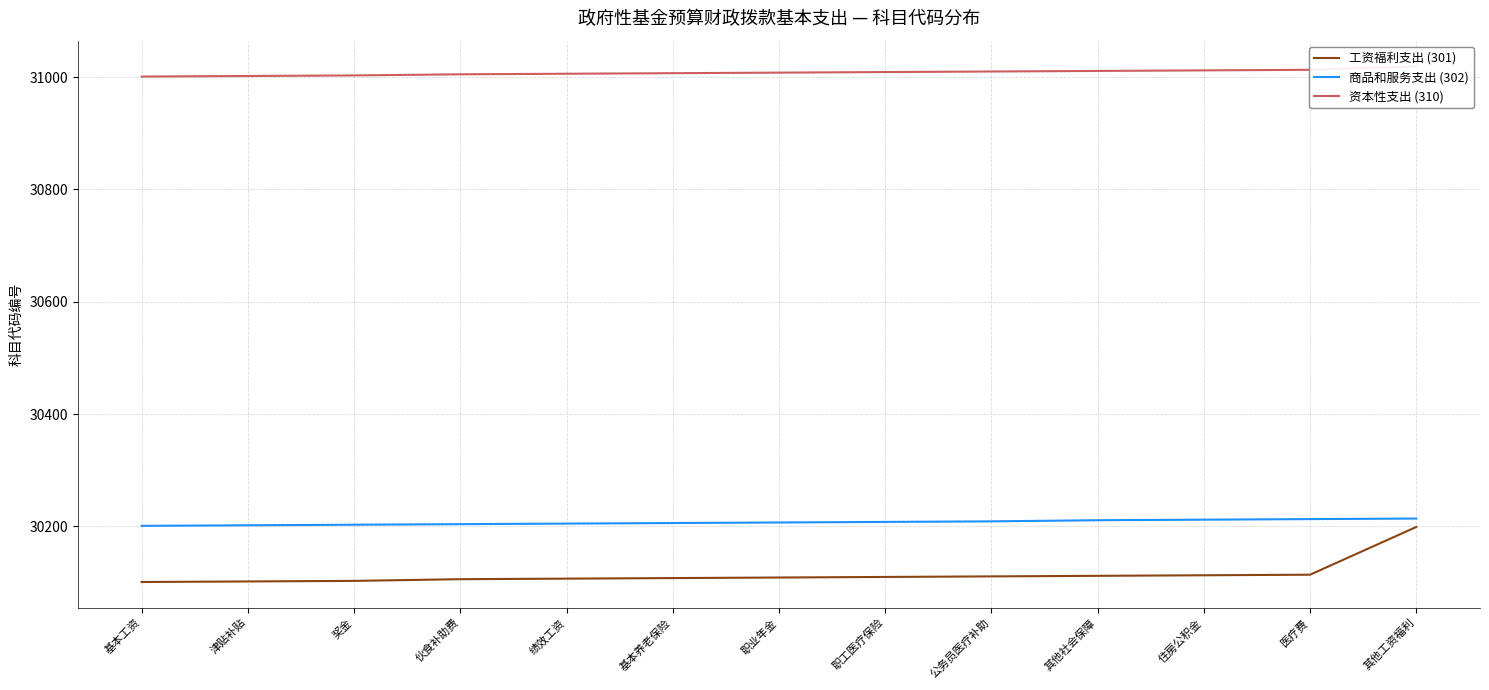

What is the minimum value for 资本性支出 (310)?

31001